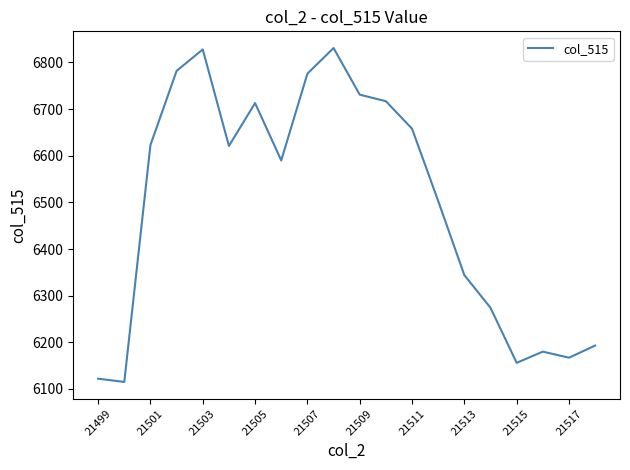

What is the smallest value displayed?

6115